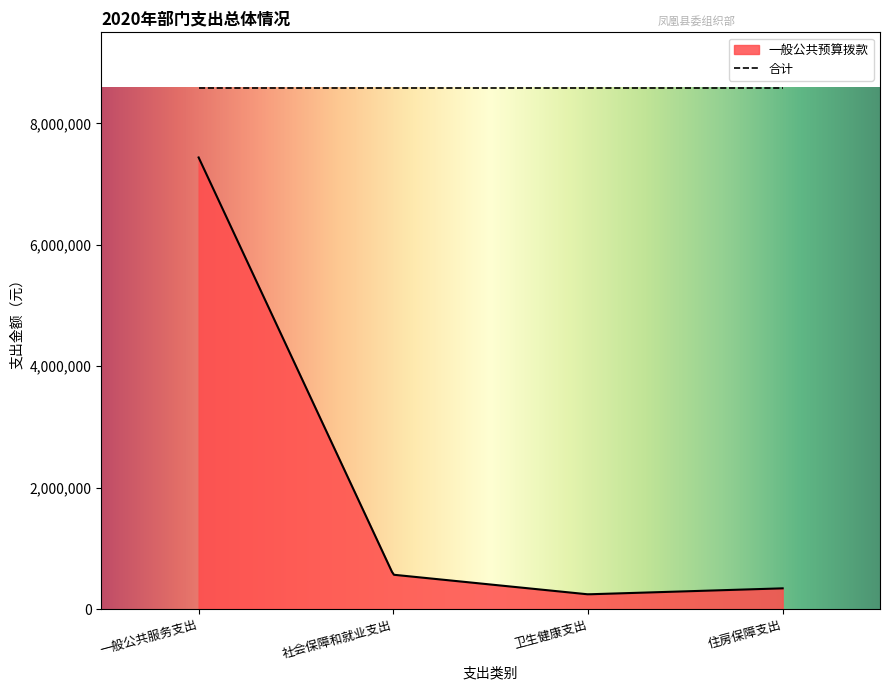

True or false: 合计 and 一般公共预算拨款 intersect in this chart.

False